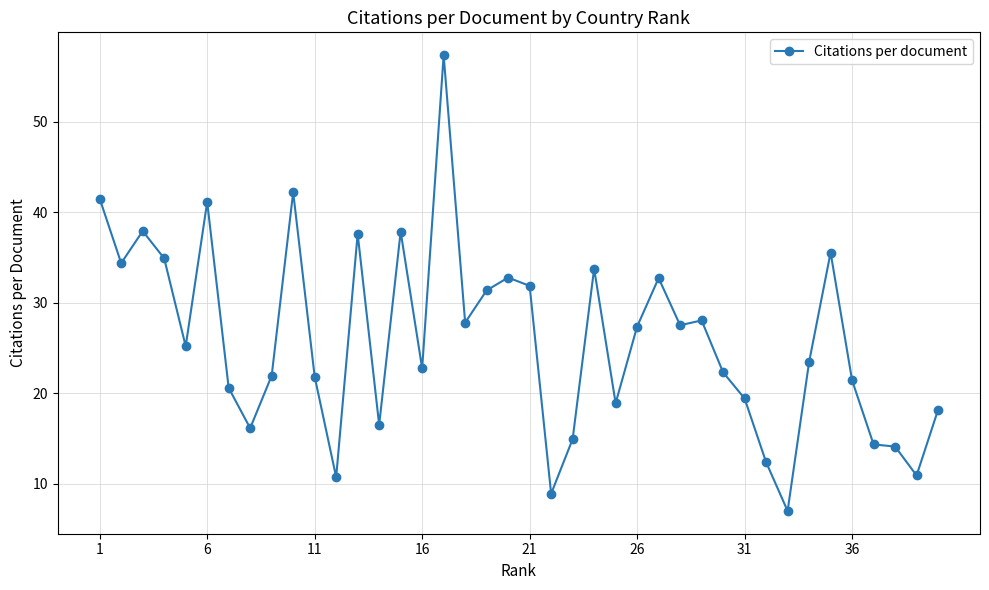

True or false: the data has more than 0 interior local peaks.

True